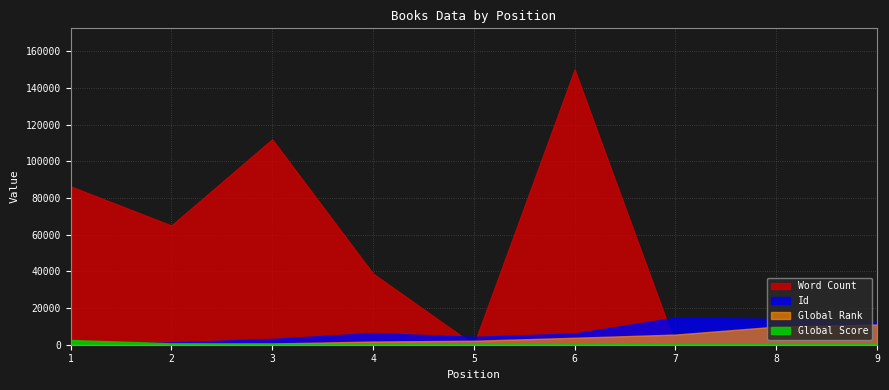

What is the sum of all Id values?

62344